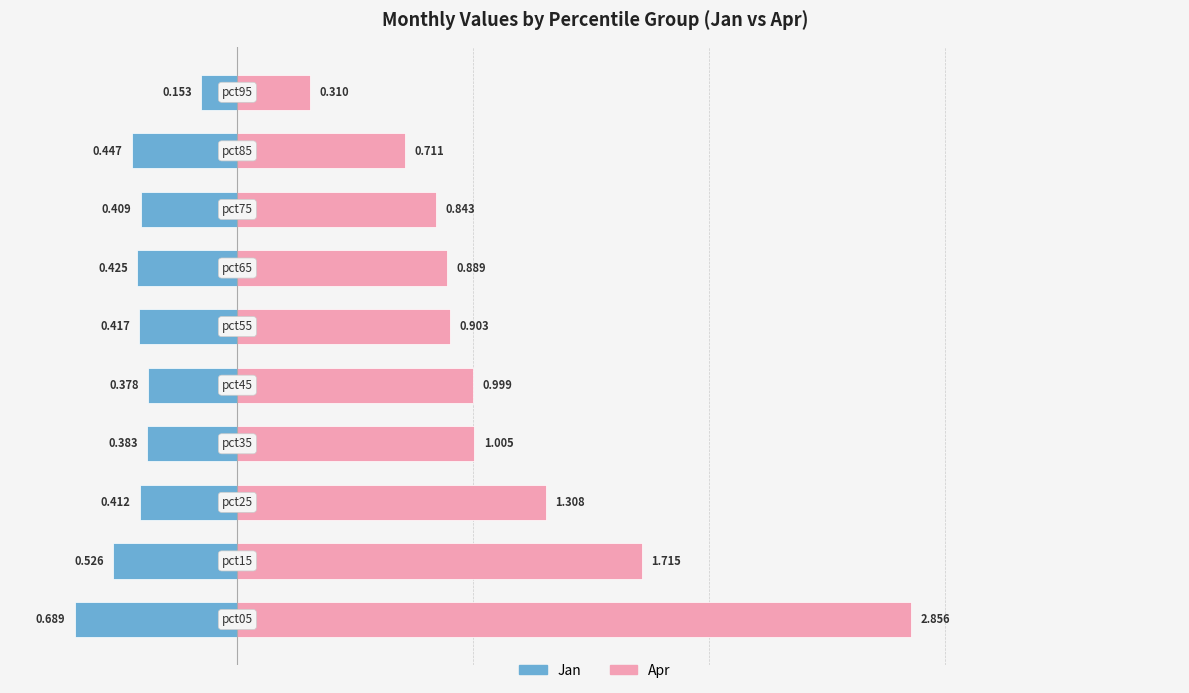

Are the bars grouped side by side (vs. stacked)?

Yes